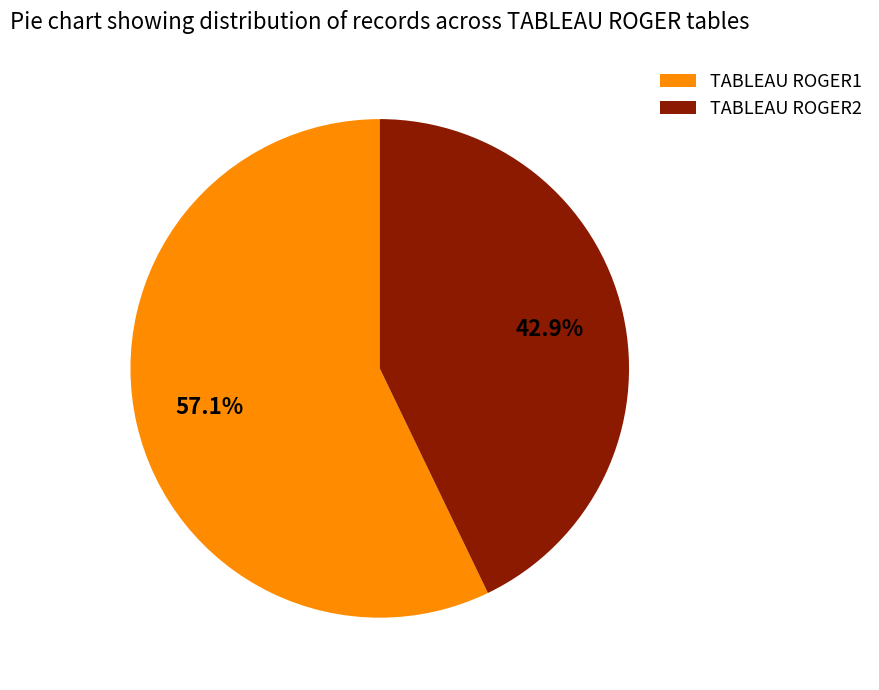

How many slices are in this pie chart?

2